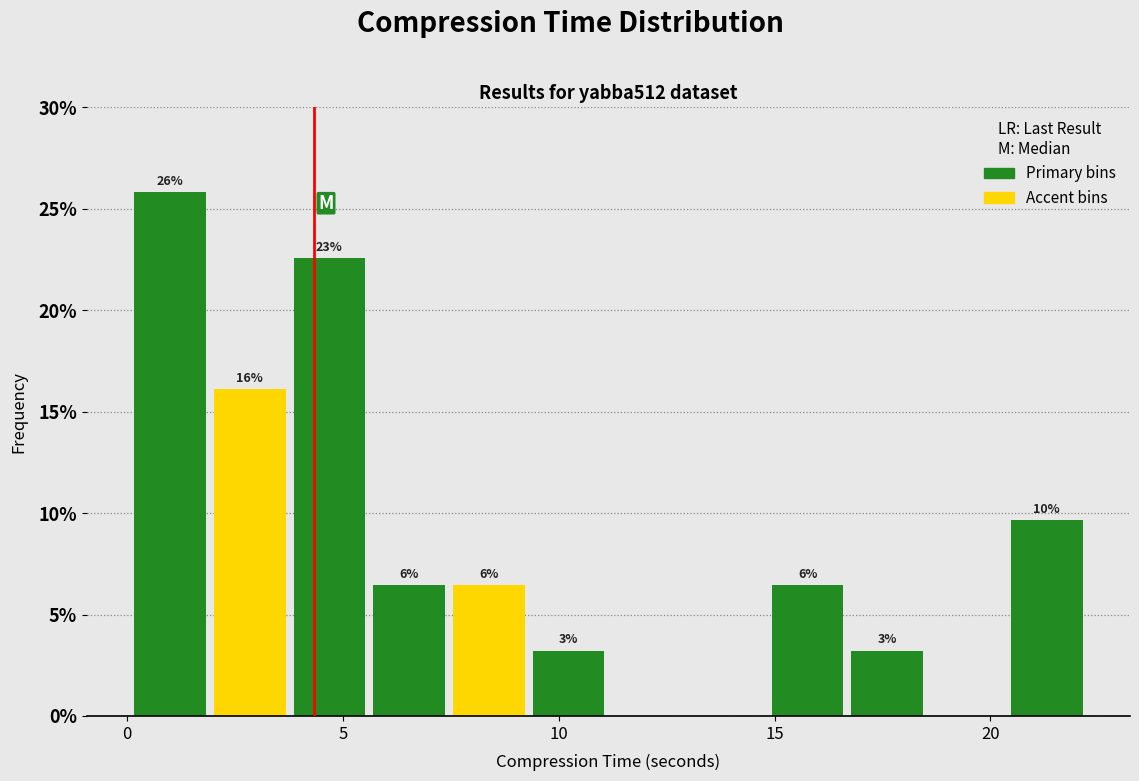

Read against the x-axis, roughly where is the centre of the tallest bar?

1.0